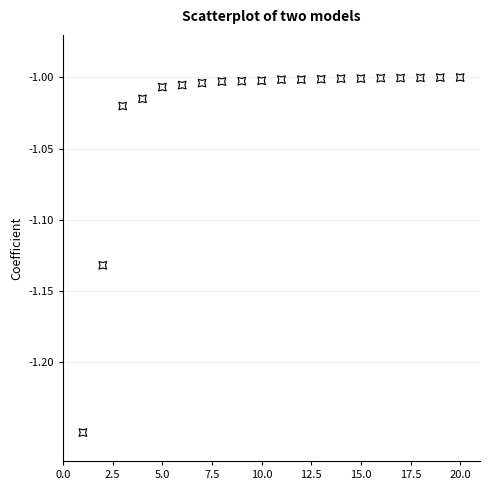

What is the range of X values (max minus min)?

19.0